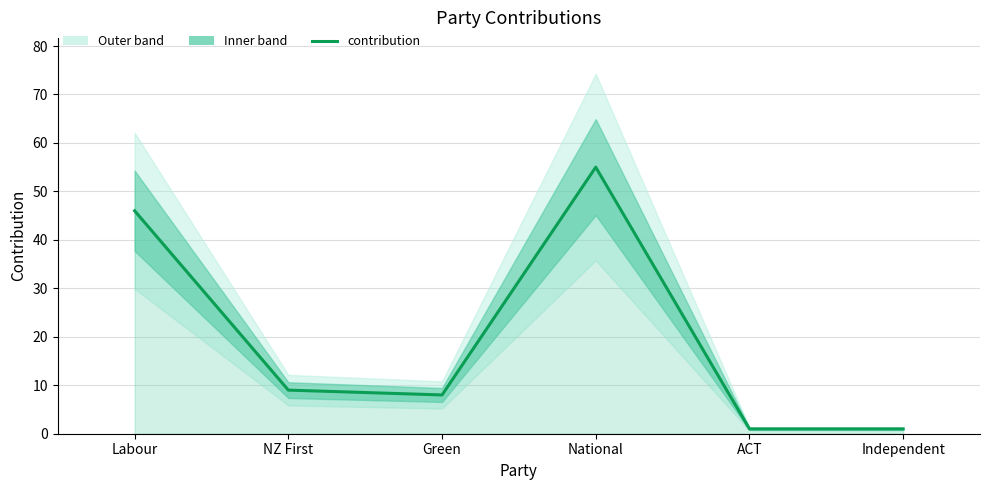

At which category does the data reach its first local peak?

National